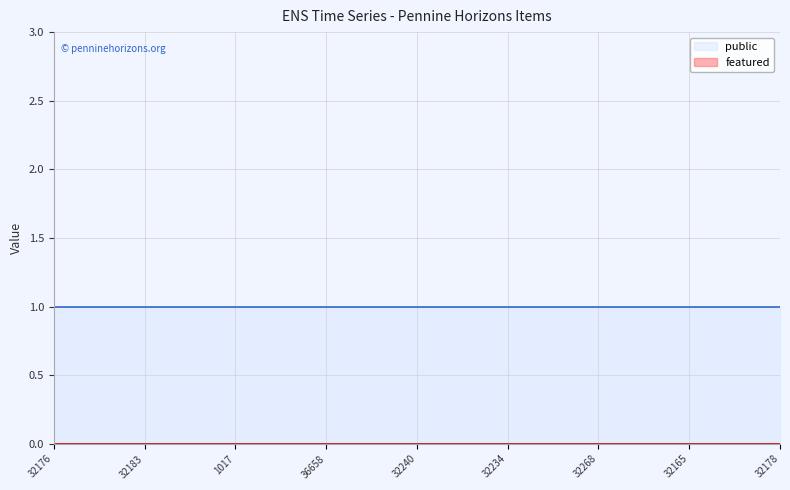

At which label does featured reach its peak?

32176